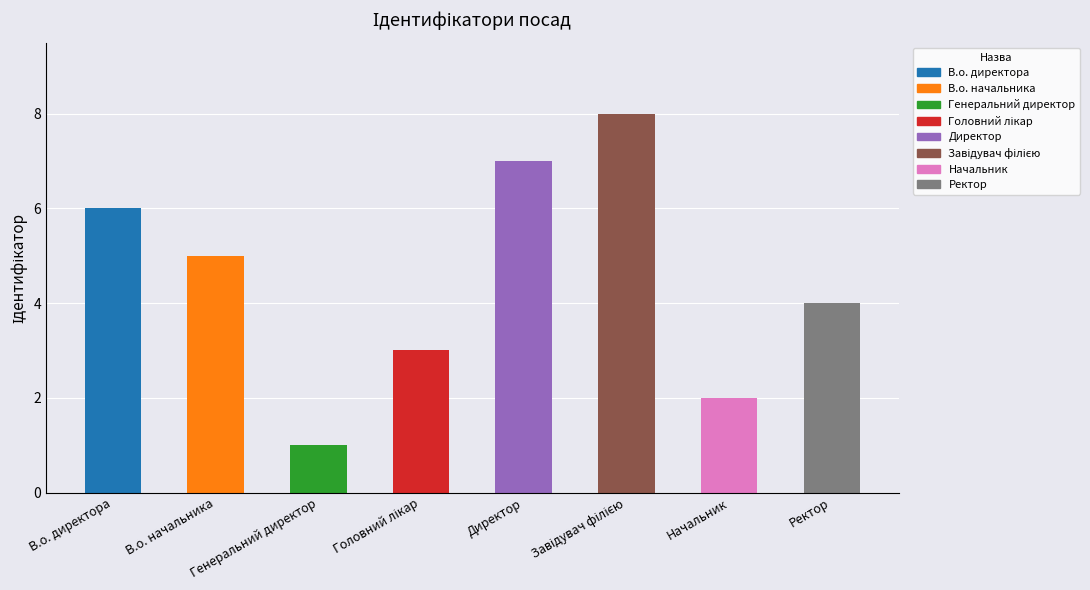

Reading left to right, what are all the values shown in this chart?

6	5	1	3	7	8	2	4